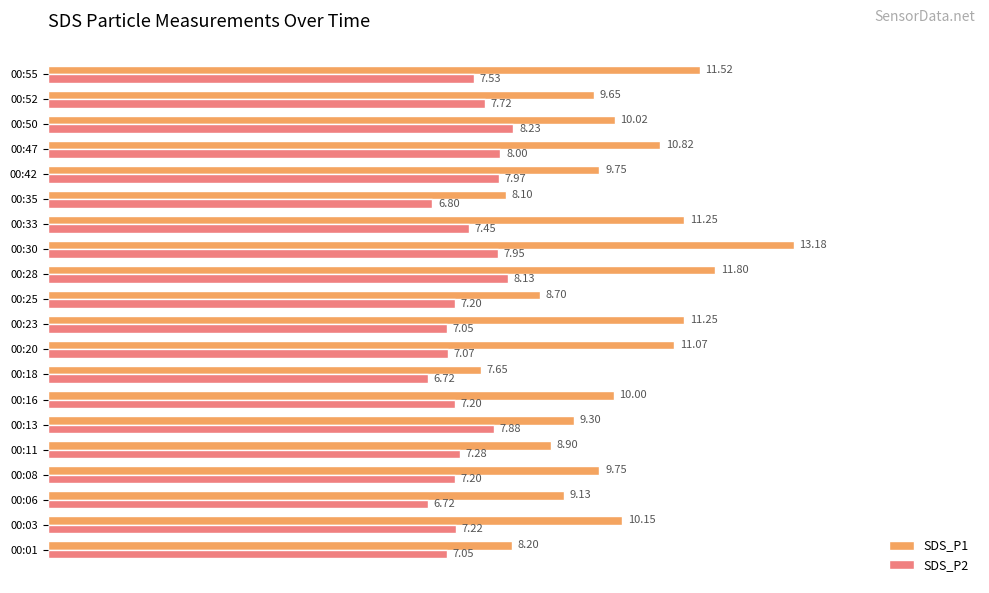

Count the number of data series in this chart.

2